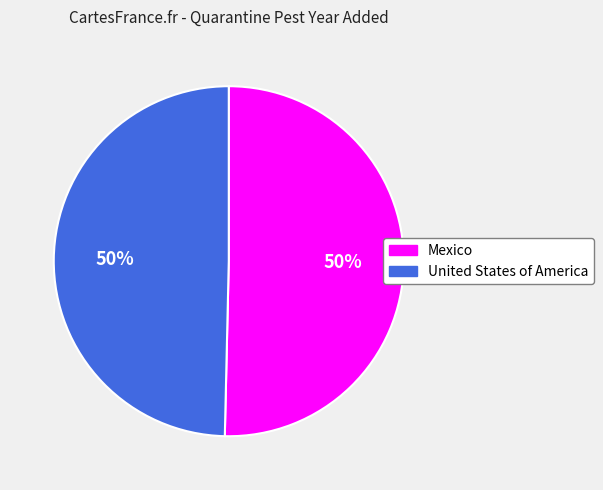

Is it true that United States of America is 62% of the pie?

False